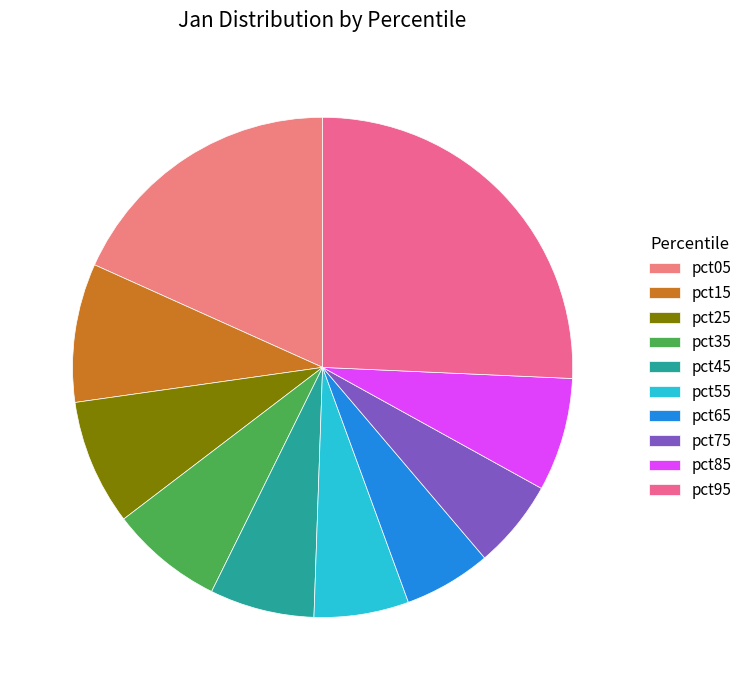

What is the smallest slice in the pie chart?

pct65